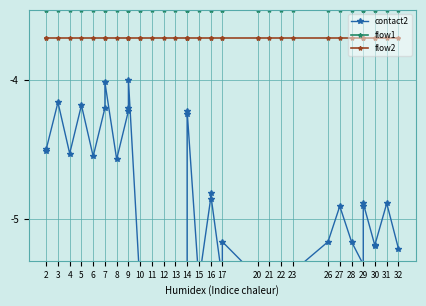

What is the label of the 1st point from the left?

2